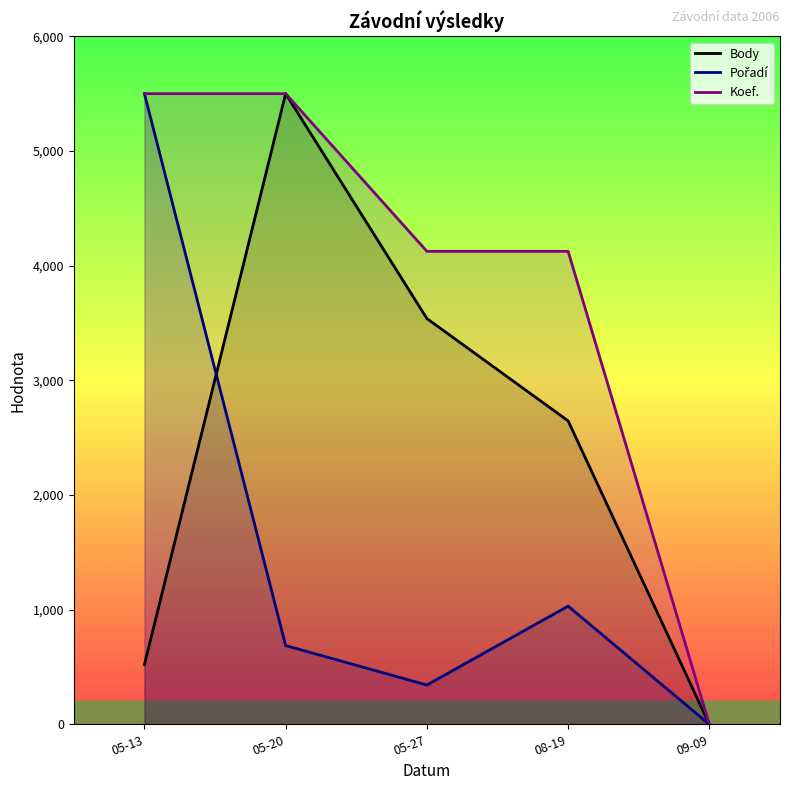

What is the total value across all series at 08-19?

7803.0